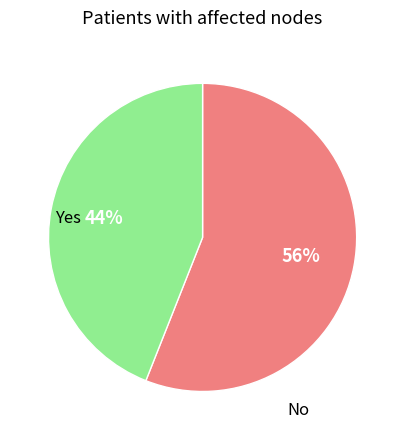

Is there a majority slice in this chart?

Yes